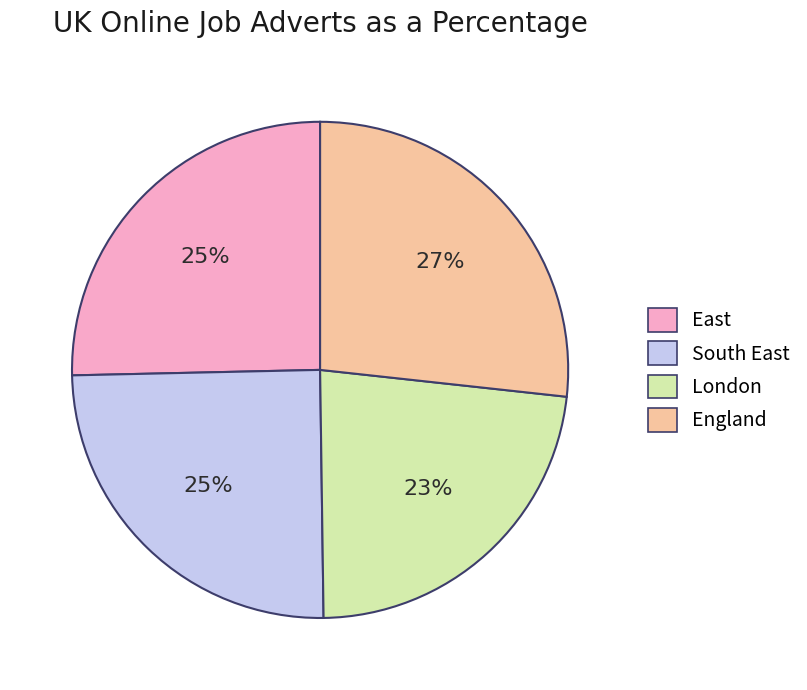

Does England account for over 50% of the chart?

No